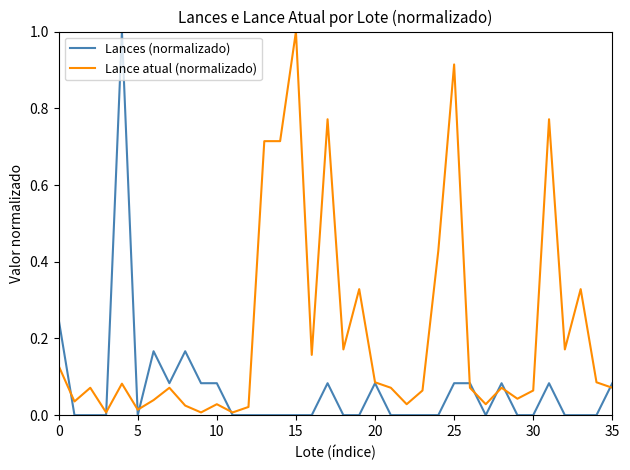

What is the difference between the maximum and minimum values in the Lance atual (normalizado) series?

1.0